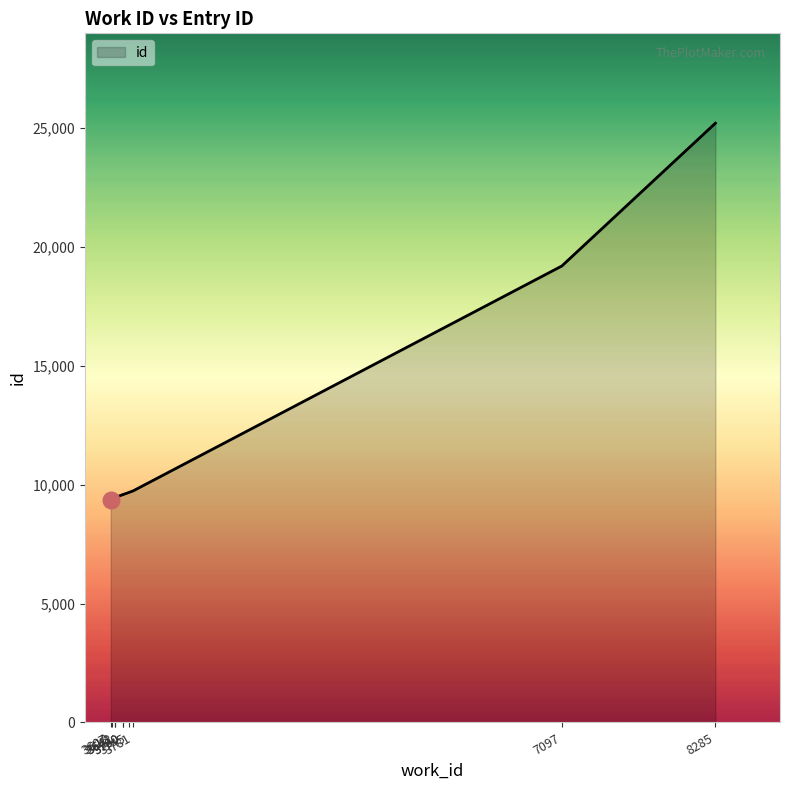

The value at 3641 is 4912. True or false?

False